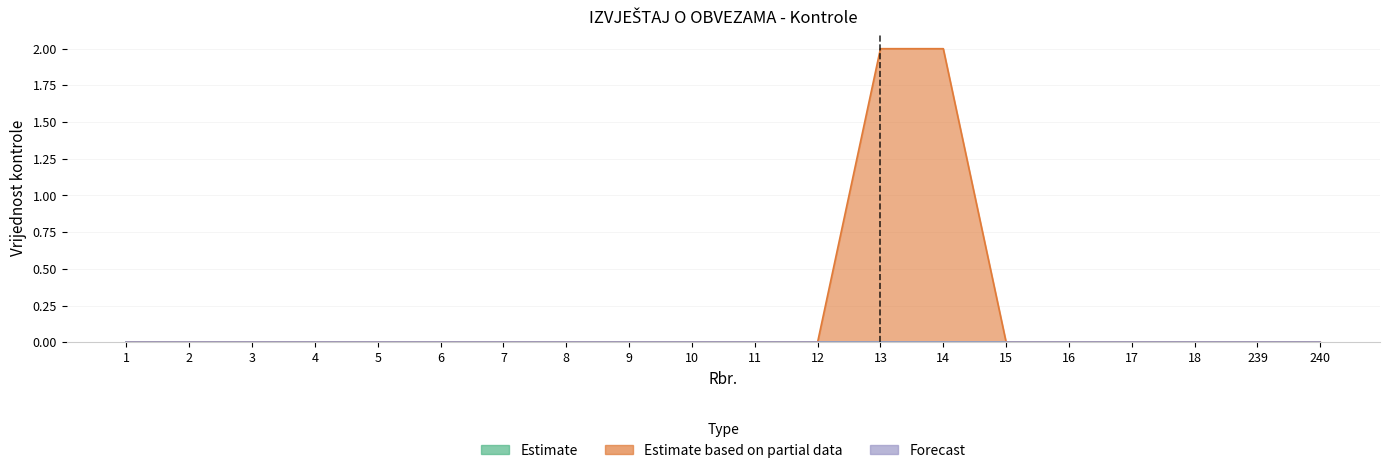

Which series has the largest total across all categories?

Estimate based on partial data